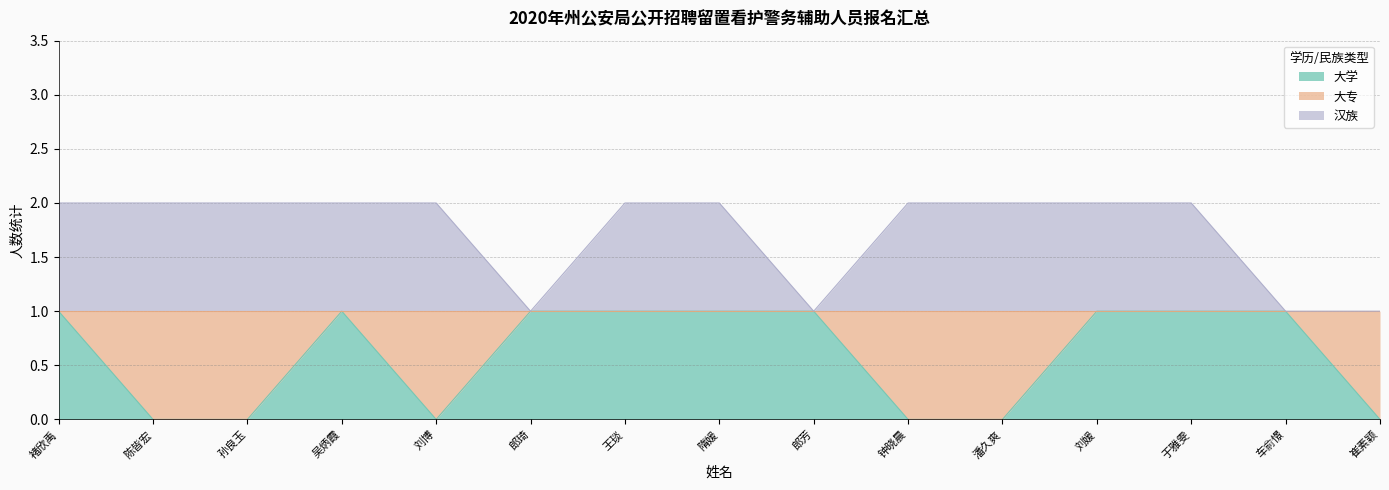

The 汉族 series shows 2 at 孙良玉. True or false?

True